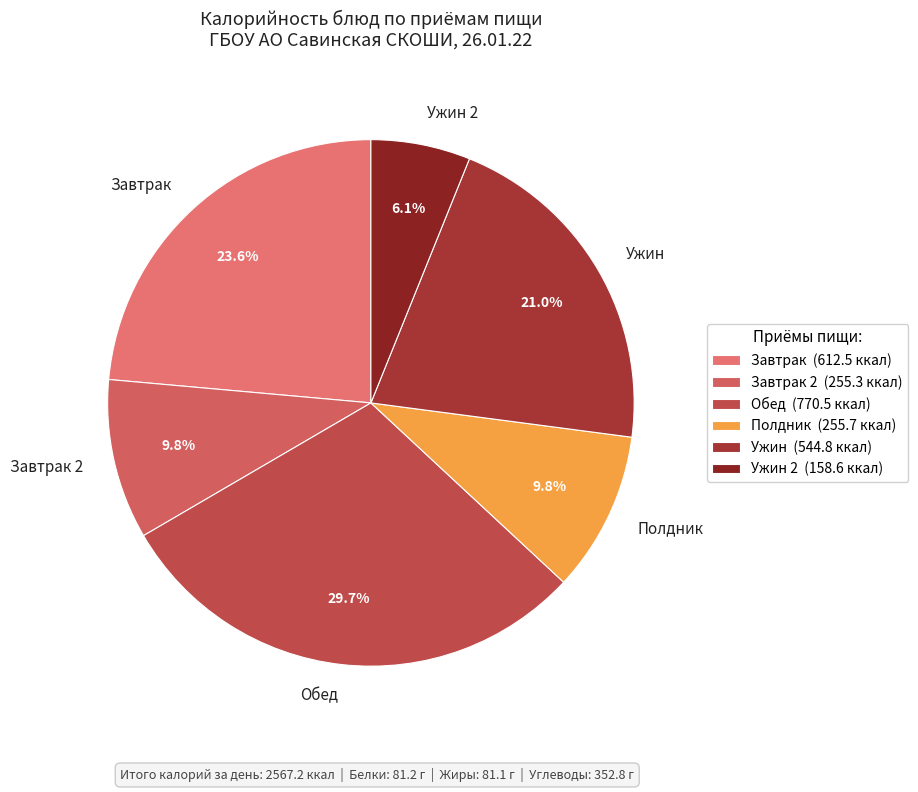

To the nearest percent, what is the average slice percentage?

17%